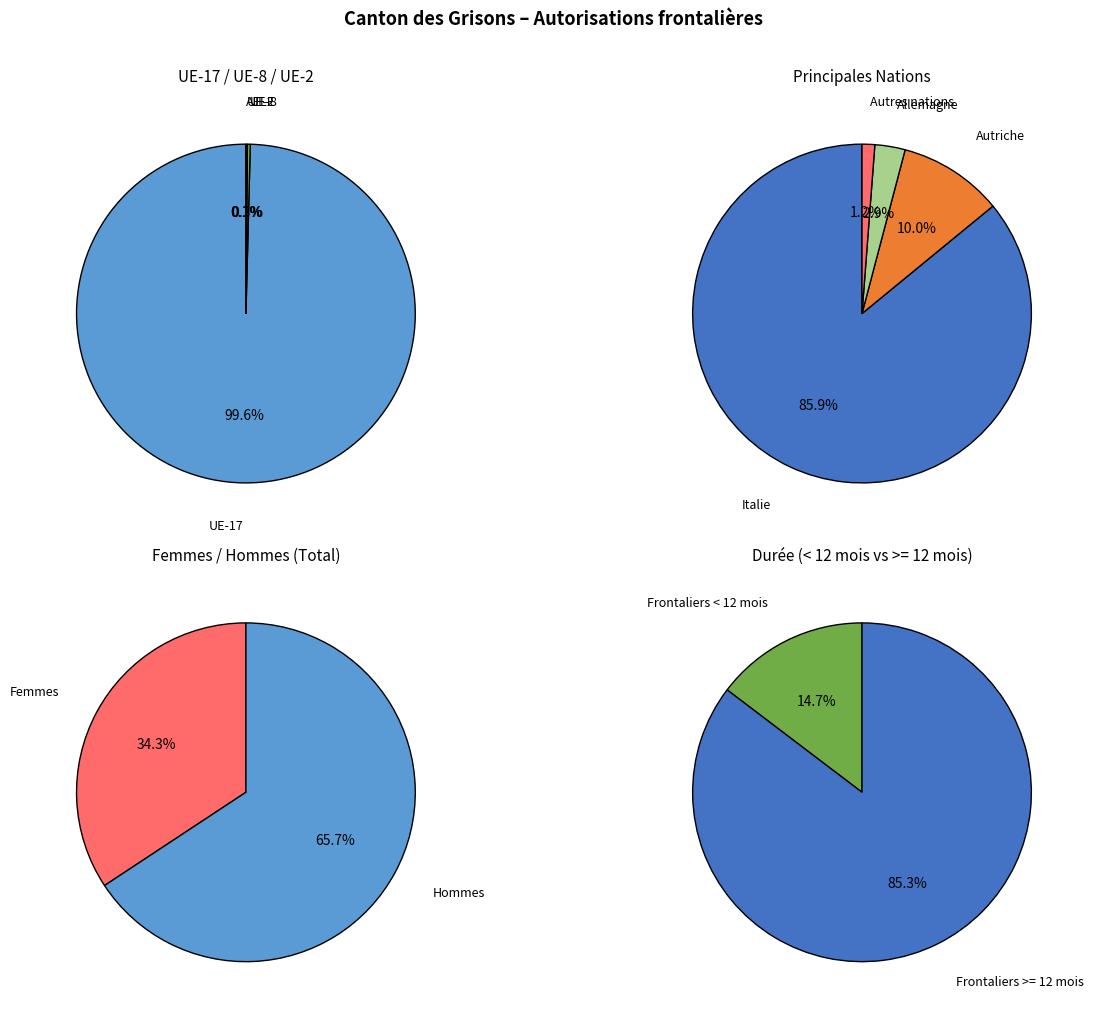

Is it true that Portugal is 7% of the pie?

False